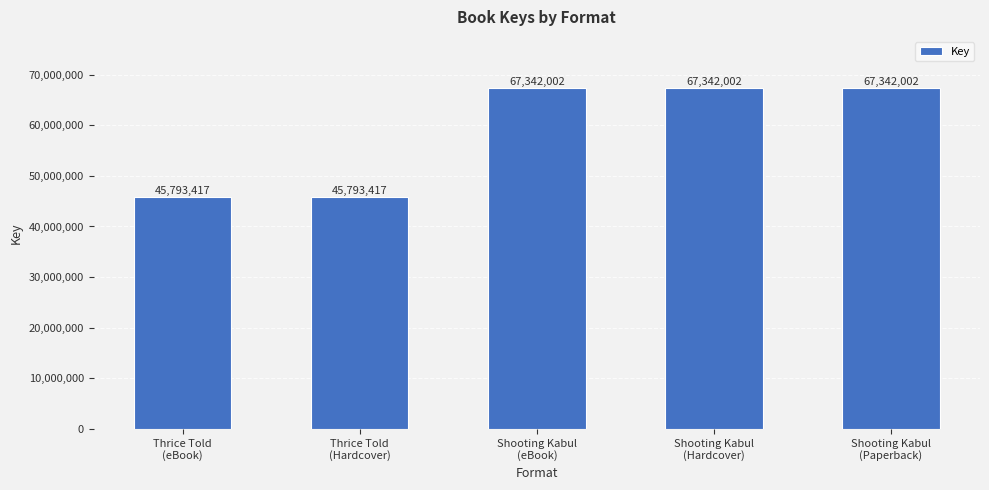

Reading left to right, list all the values displayed in this chart.

45793417	45793417	67342002	67342002	67342002